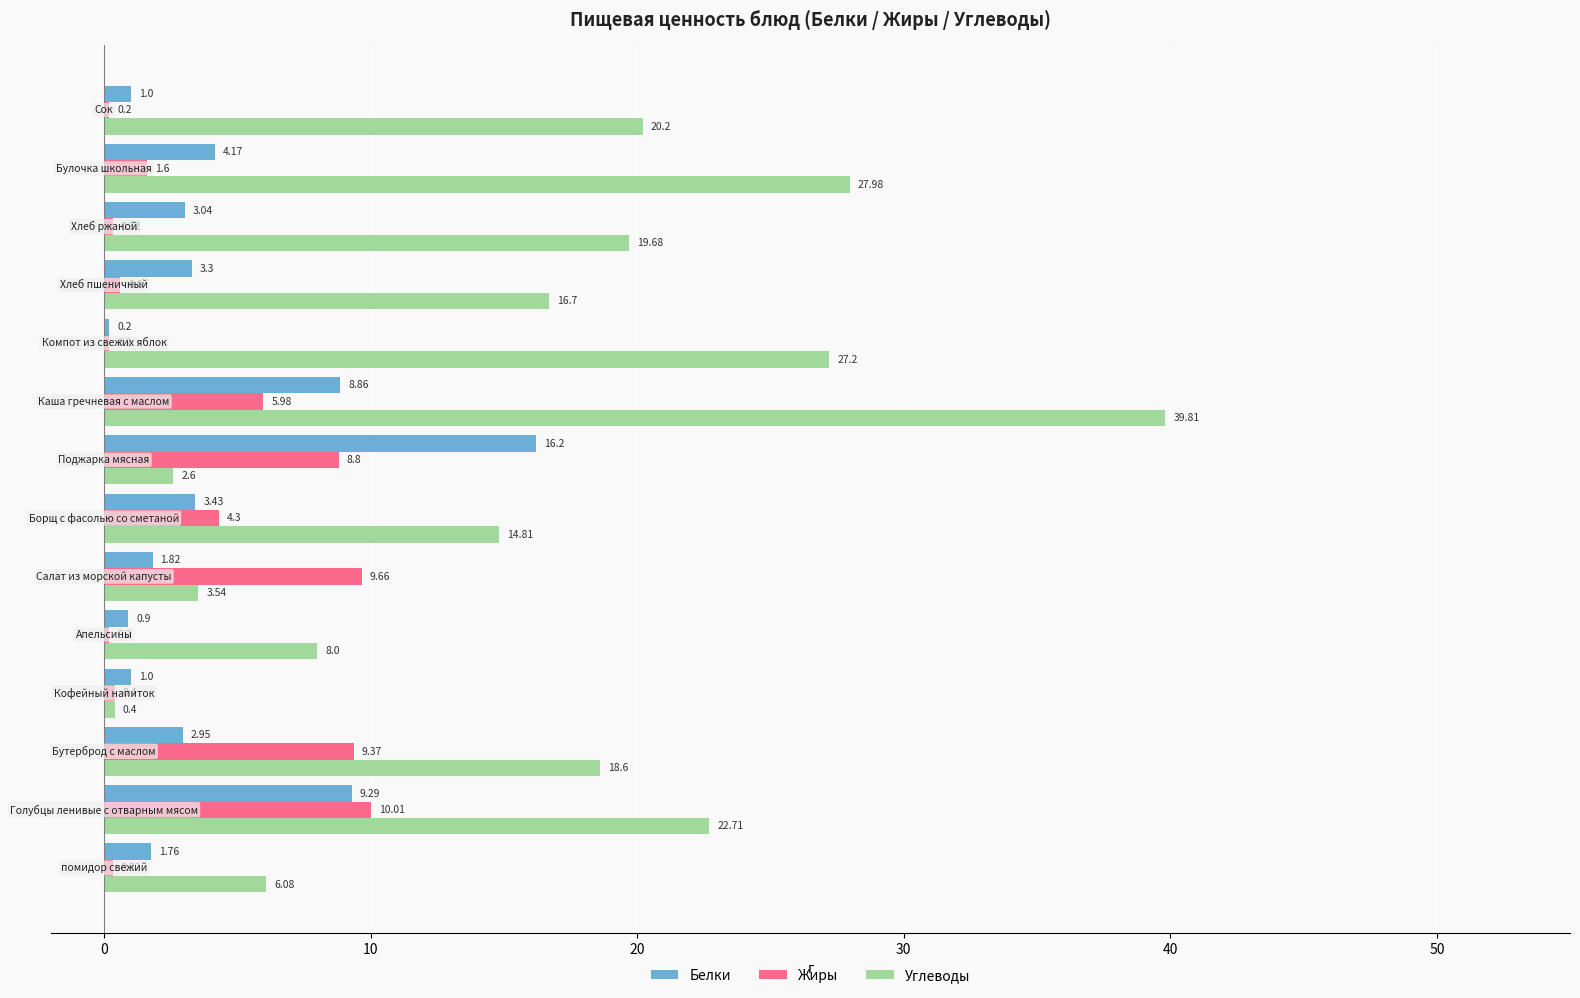

Which series has the largest total across all categories?

Углеводы